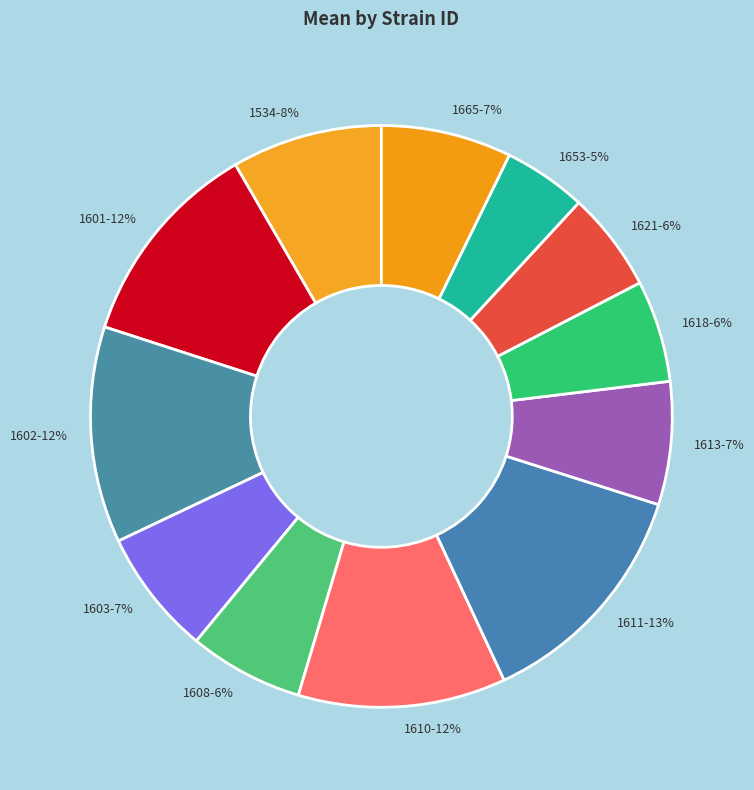

Do 1613-7% and 1665-7% together represent more than half of the pie?

No